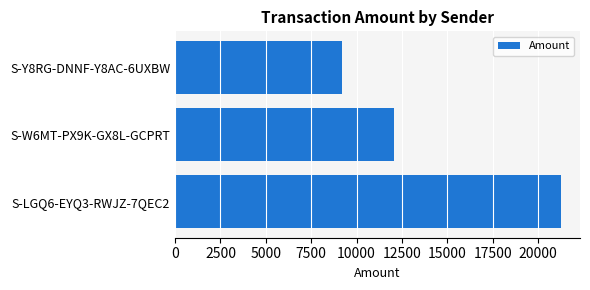

How many data points does each series have?

3